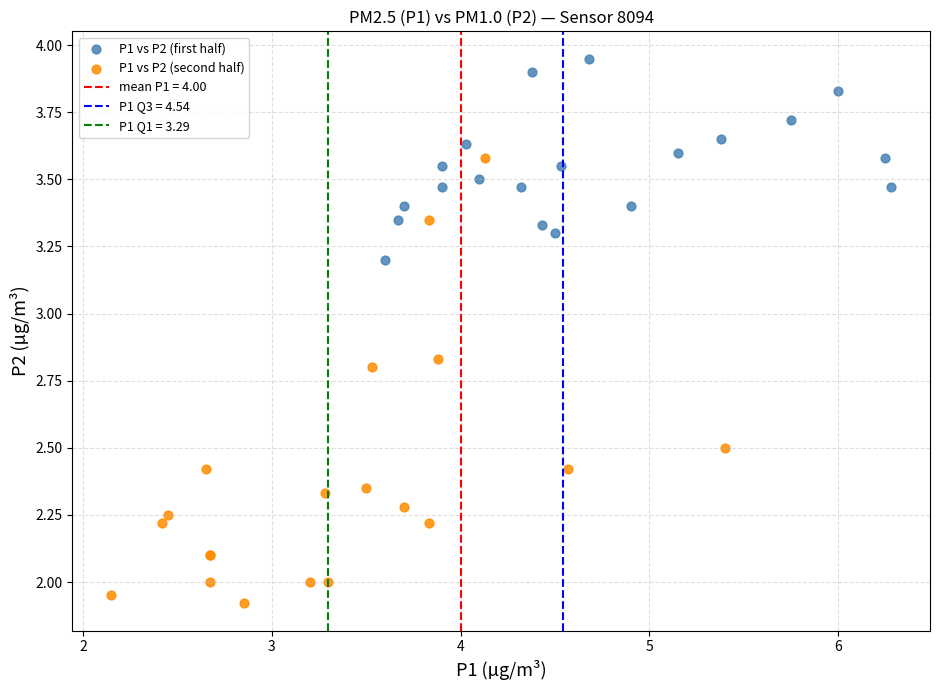

Which series has the largest Y range (max minus min)?

P1 vs P2 (second half)